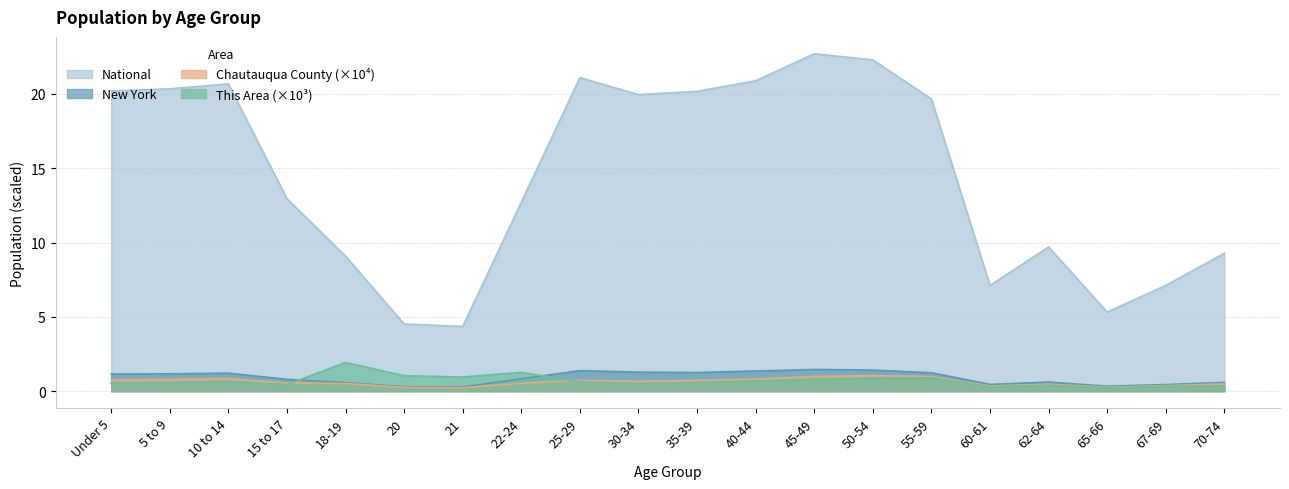

True or false: National and This Area intersect in this chart.

False